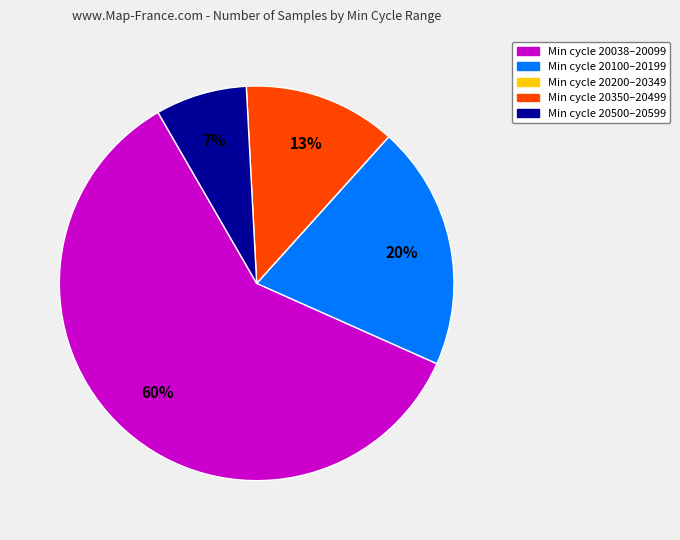

Is there any slice that represents more than half of the pie?

Yes